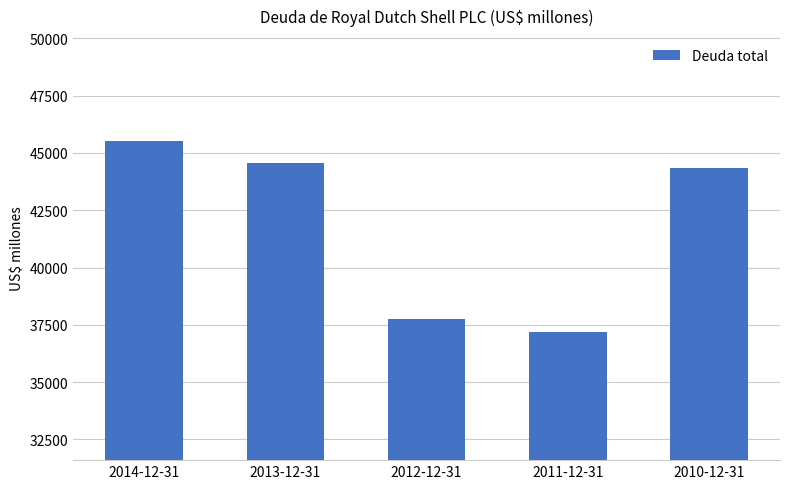

Rank the categories by value from highest to lowest.

2014-12-31, 2013-12-31, 2010-12-31, 2012-12-31, 2011-12-31